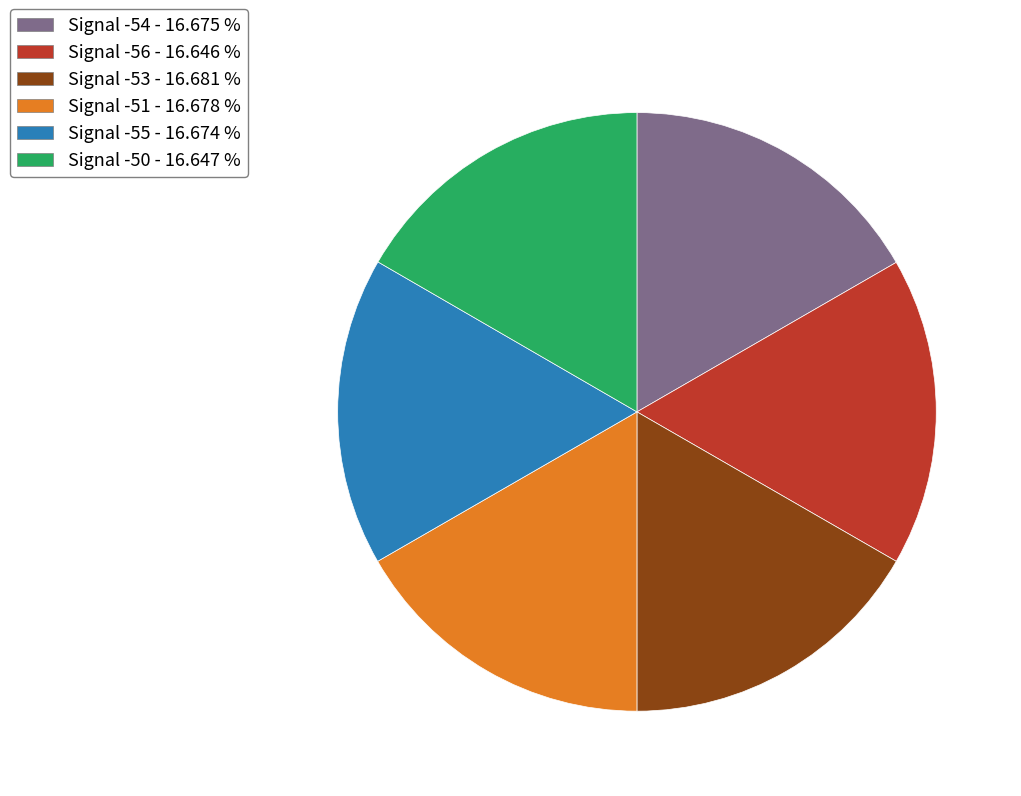

Does any single category account for the majority?

No